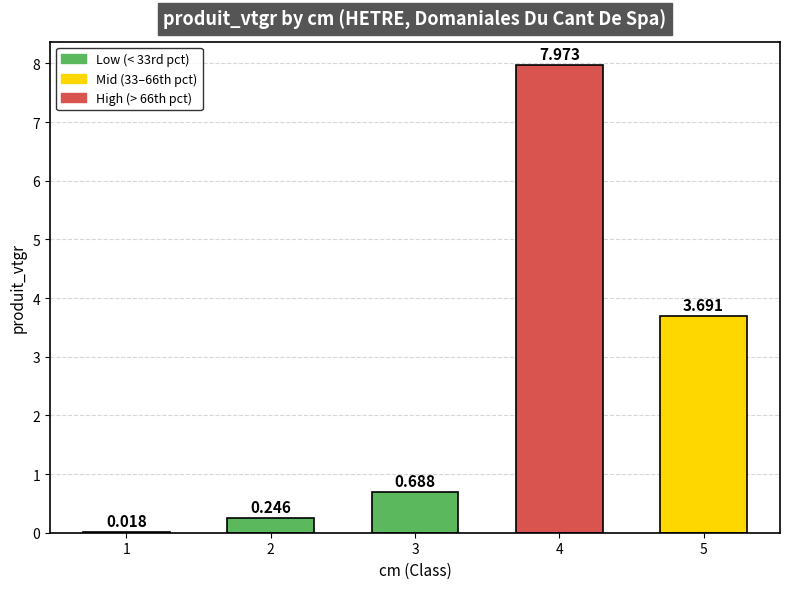

Is it true that the value at 4 is 5.2?

False